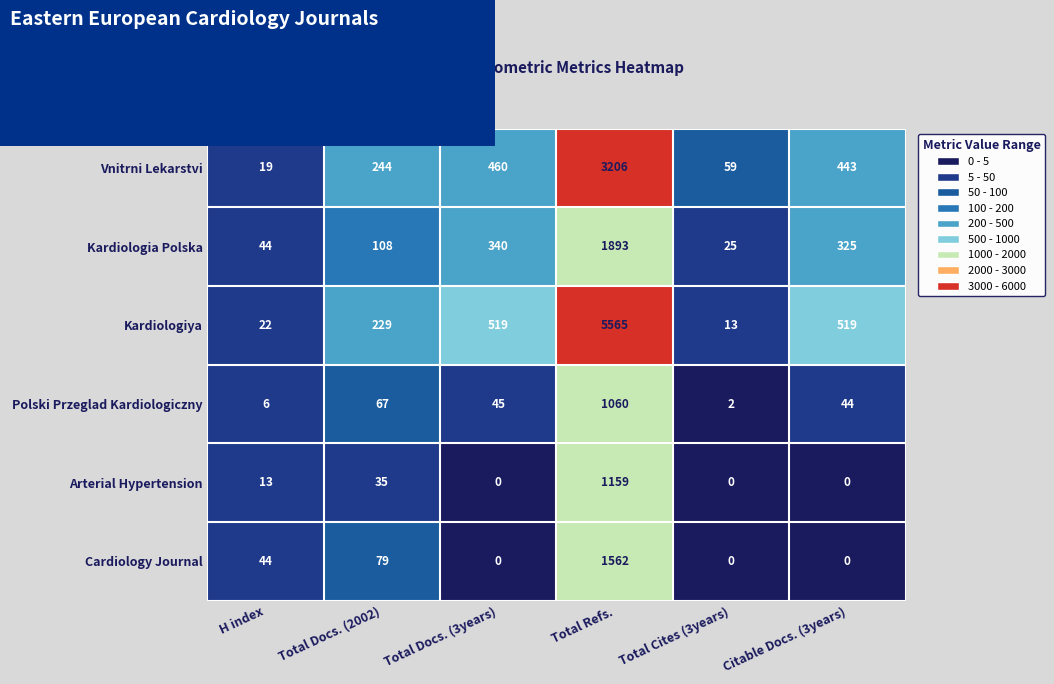

Which series has the largest range (max minus min)?

Kardiologiya